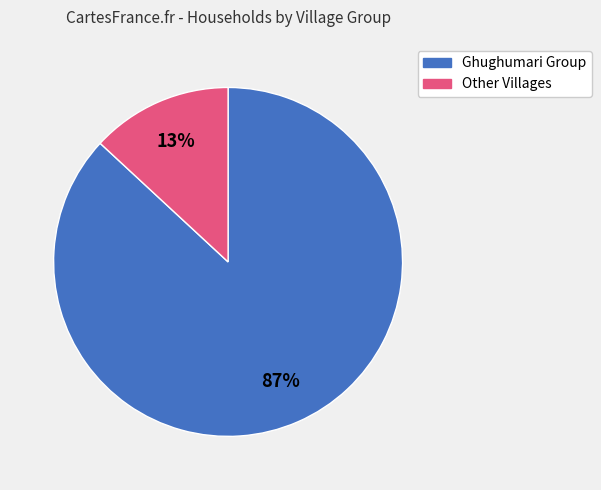

To the nearest percent, what is the average slice percentage?

50%